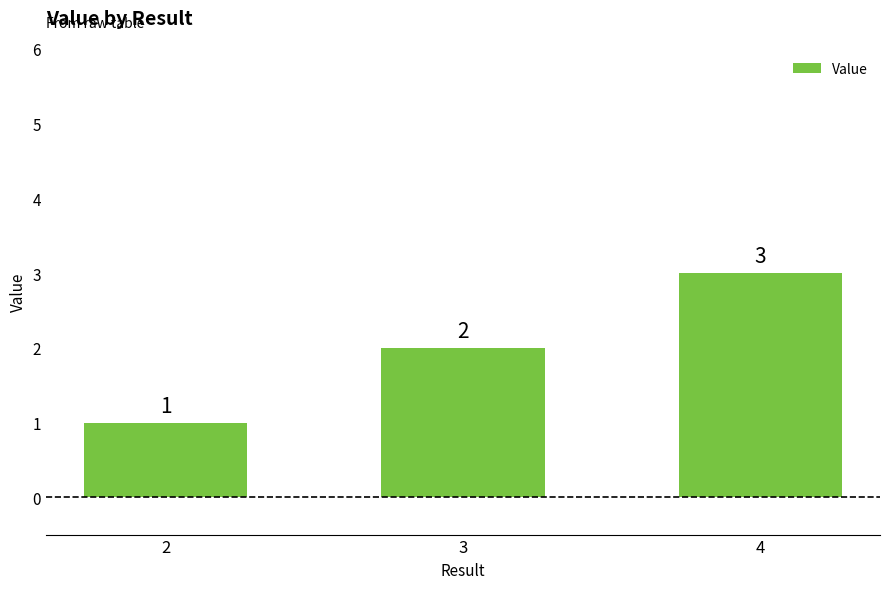

Which category has the highest value across all series?

4